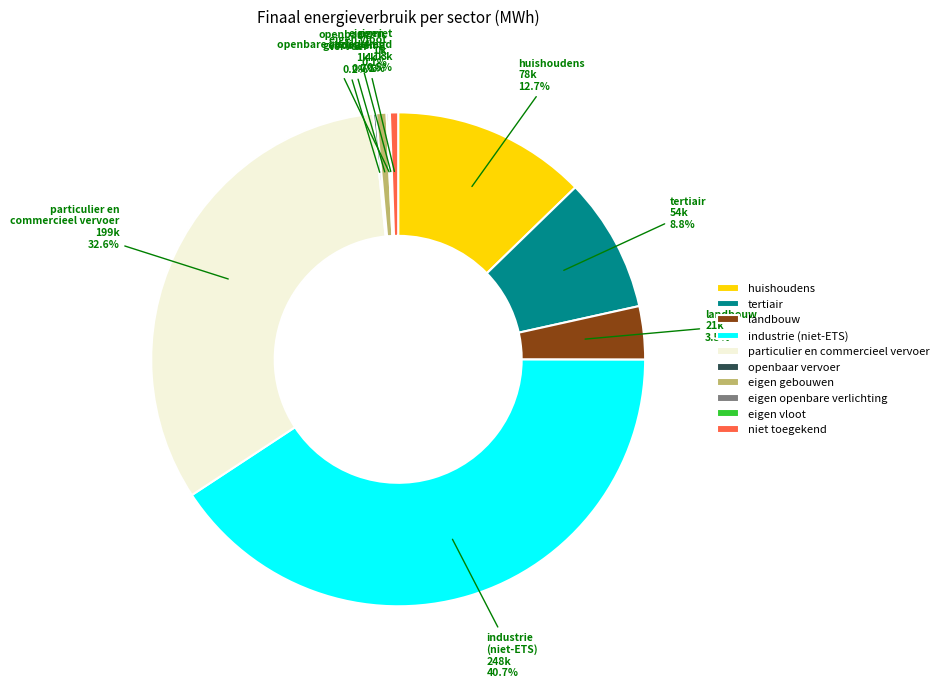

The niet toegekend slice represents 11% of the pie. True or false?

False